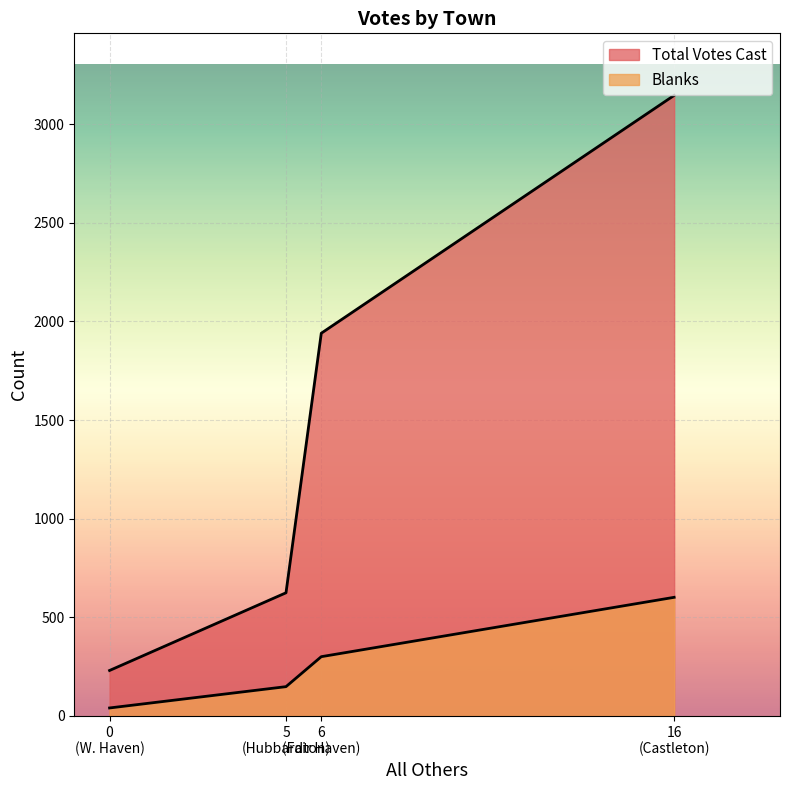

Count the Total Votes Cast values in the range 624 to 3146.

3